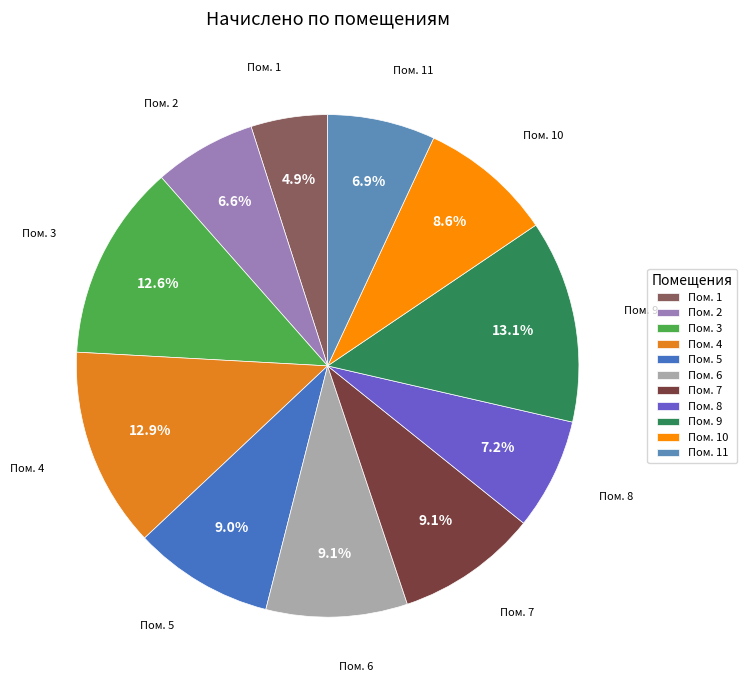

How many segments does this pie chart have?

11